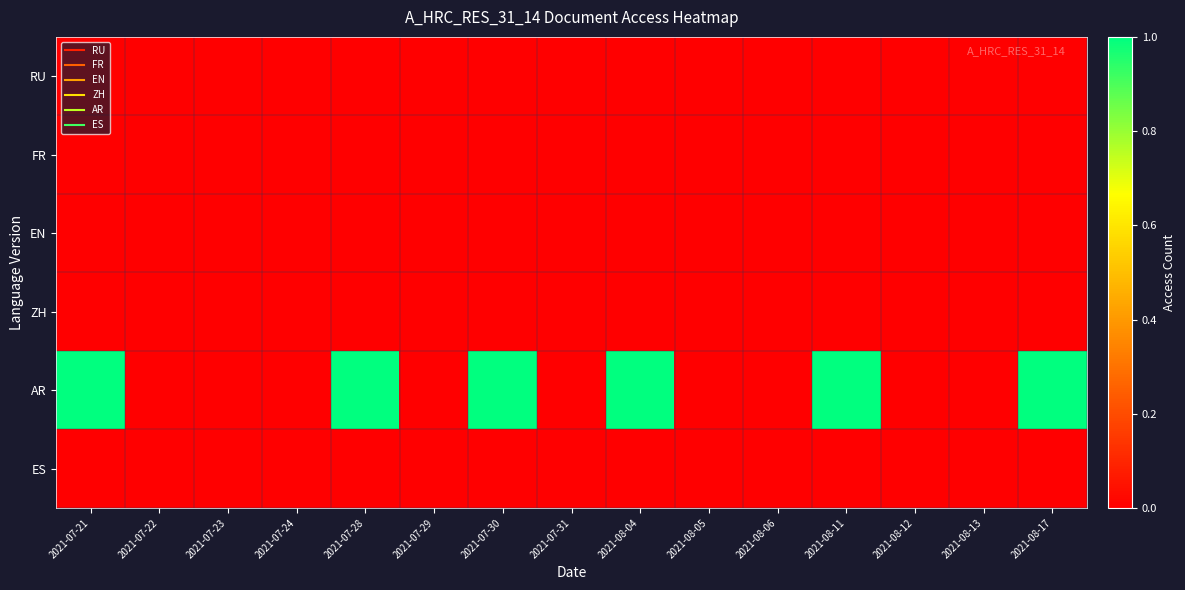

Reading left to right, transcribe all the data shown in this chart.

RU: 2021-07-21=0	2021-07-22=0	2021-07-23=0	2021-07-24=0	2021-07-28=0	2021-07-29=0	2021-07-30=0	2021-07-31=0	2021-08-04=0	2021-08-05=0	2021-08-06=0	2021-08-11=0	2021-08-12=0	2021-08-13=0	2021-08-17=0
FR: 2021-07-21=0	2021-07-22=0	2021-07-23=0	2021-07-24=0	2021-07-28=0	2021-07-29=0	2021-07-30=0	2021-07-31=0	2021-08-04=0	2021-08-05=0	2021-08-06=0	2021-08-11=0	2021-08-12=0	2021-08-13=0	2021-08-17=0
EN: 2021-07-21=0	2021-07-22=0	2021-07-23=0	2021-07-24=0	2021-07-28=0	2021-07-29=0	2021-07-30=0	2021-07-31=0	2021-08-04=0	2021-08-05=0	2021-08-06=0	2021-08-11=0	2021-08-12=0	2021-08-13=0	2021-08-17=0
ZH: 2021-07-21=0	2021-07-22=0	2021-07-23=0	2021-07-24=0	2021-07-28=0	2021-07-29=0	2021-07-30=0	2021-07-31=0	2021-08-04=0	2021-08-05=0	2021-08-06=0	2021-08-11=0	2021-08-12=0	2021-08-13=0	2021-08-17=0
AR: 2021-07-21=1	2021-07-22=0	2021-07-23=0	2021-07-24=0	2021-07-28=1	2021-07-29=0	2021-07-30=1	2021-07-31=0	2021-08-04=1	2021-08-05=0	2021-08-06=0	2021-08-11=1	2021-08-12=0	2021-08-13=0	2021-08-17=1
ES: 2021-07-21=0	2021-07-22=0	2021-07-23=0	2021-07-24=0	2021-07-28=0	2021-07-29=0	2021-07-30=0	2021-07-31=0	2021-08-04=0	2021-08-05=0	2021-08-06=0	2021-08-11=0	2021-08-12=0	2021-08-13=0	2021-08-17=0